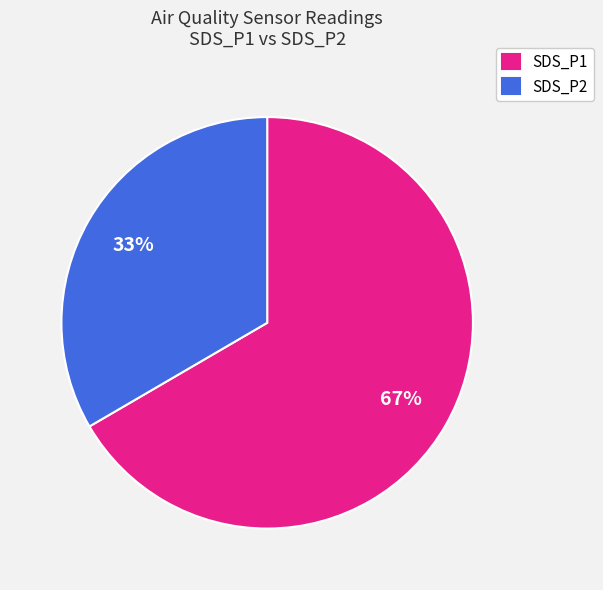

Rank the categories by value from lowest to highest.

SDS_P2, SDS_P1